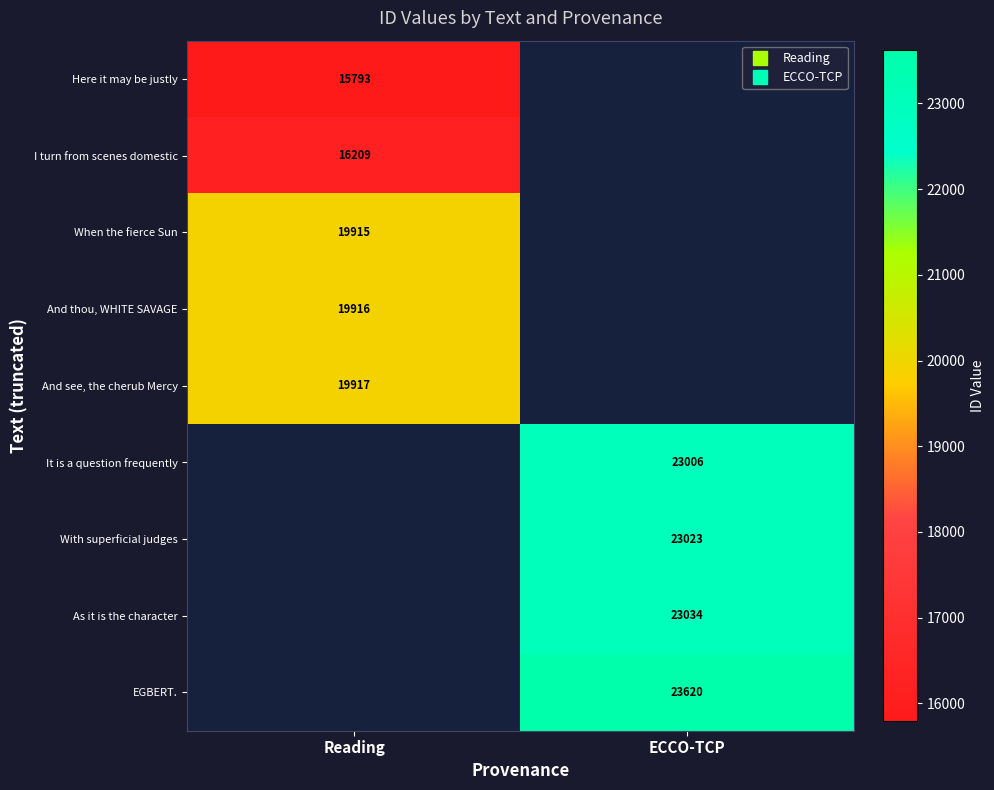

At how many categories does at least one series exceed 19172?

2